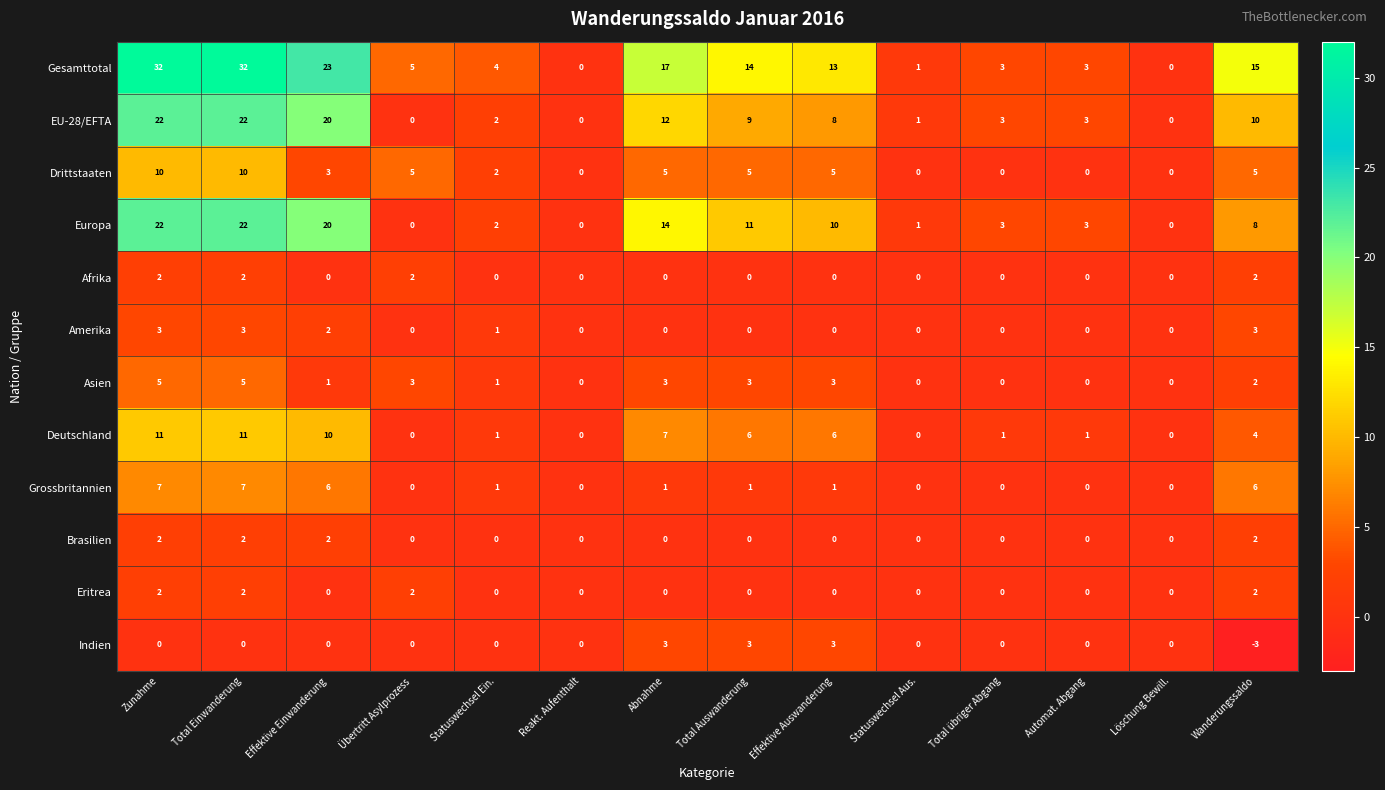

At how many categories does at least one series exceed 11?

7